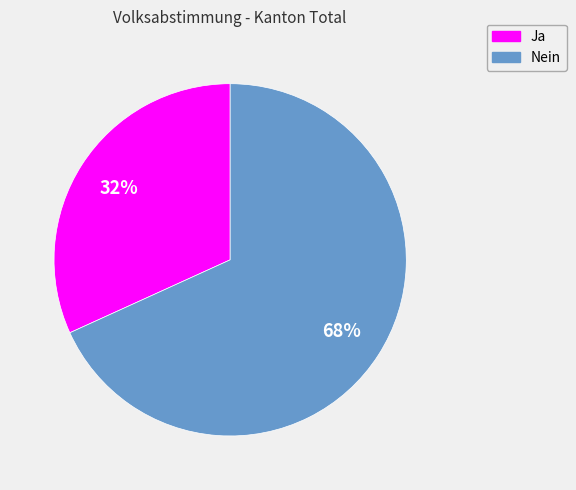

To the nearest percent, what is the difference between the largest and smallest slice percentages?

36%